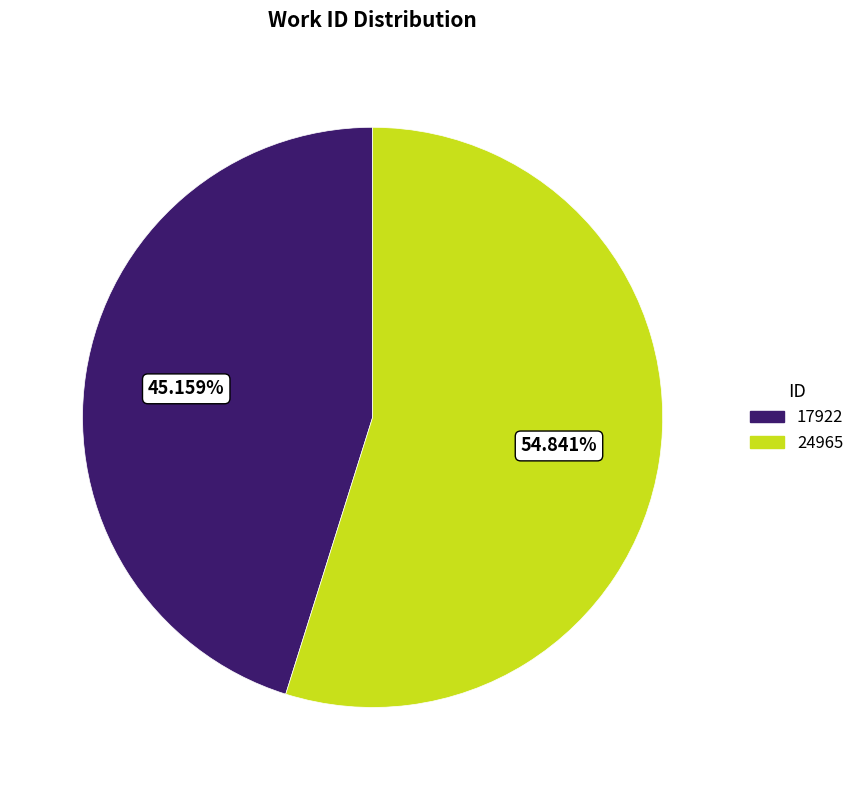

To the nearest percent, what is the combined percentage of 24965 and 17922?

100%